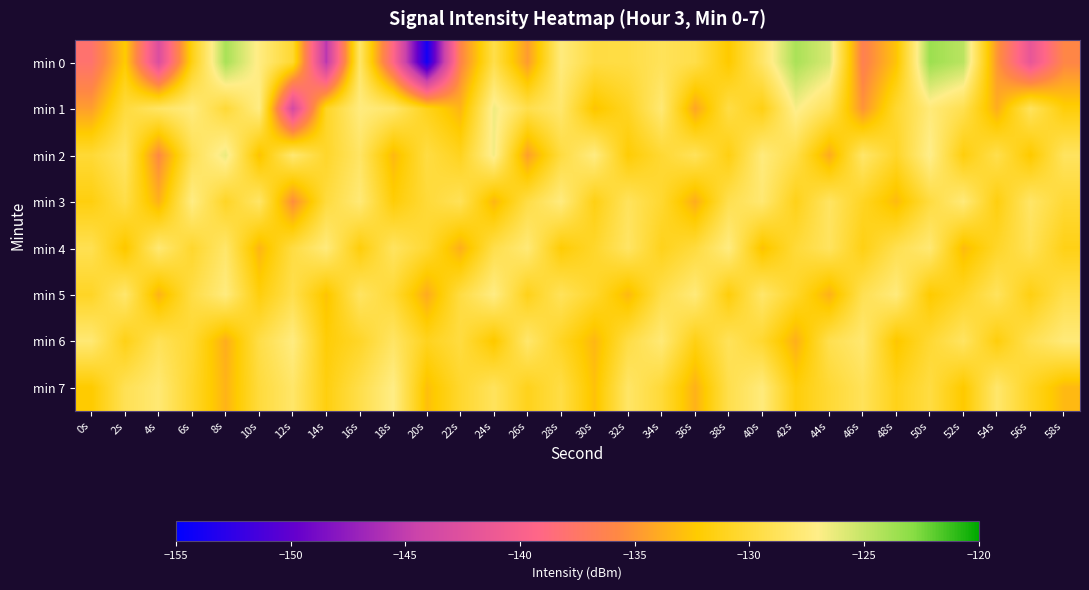

What is the total value across all series at 14s?

-1060.7